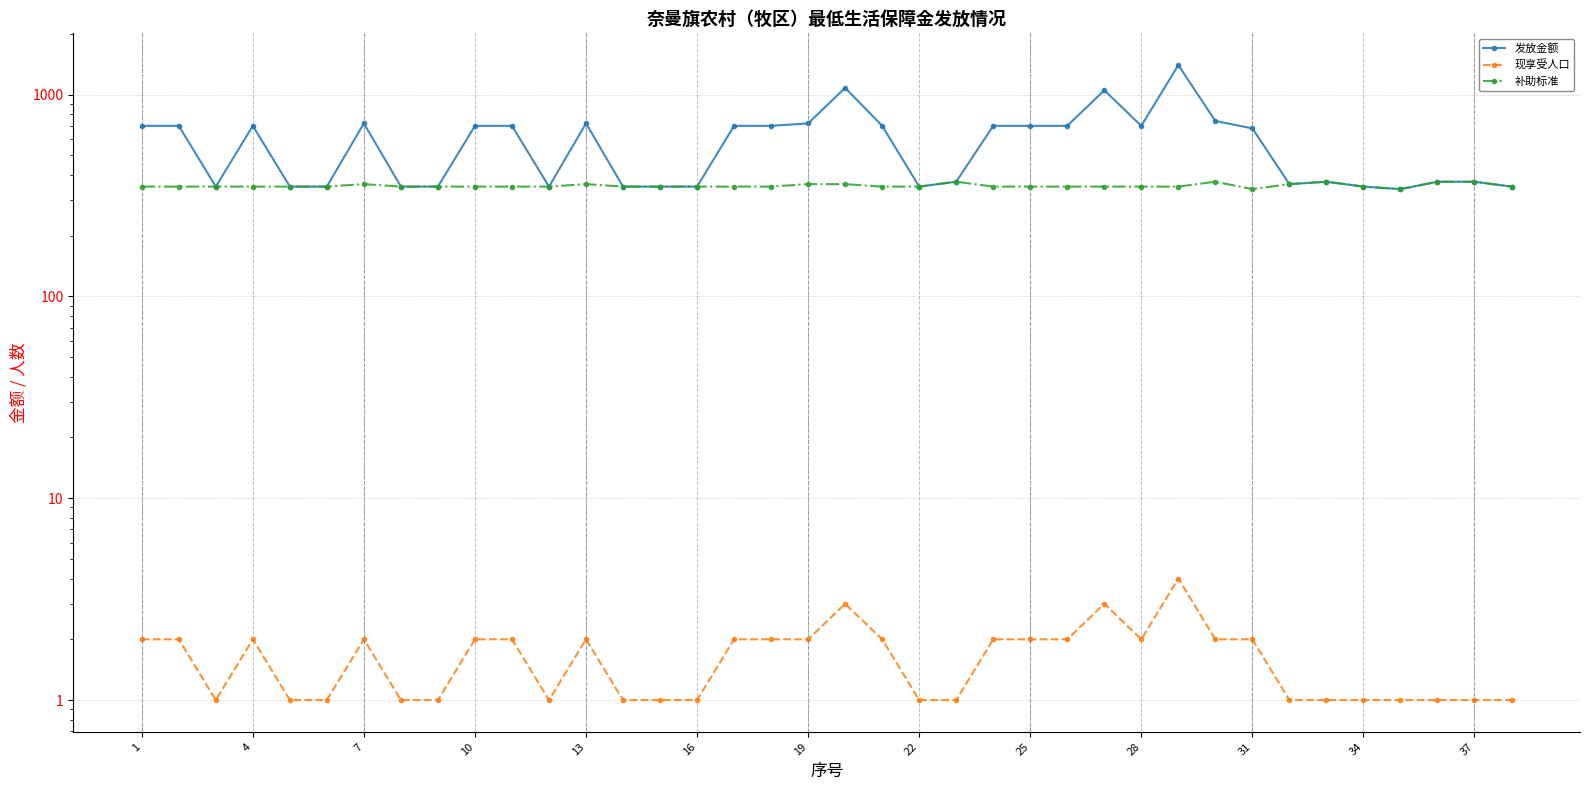

How many interior local valleys does the 发放金额 series have?

6